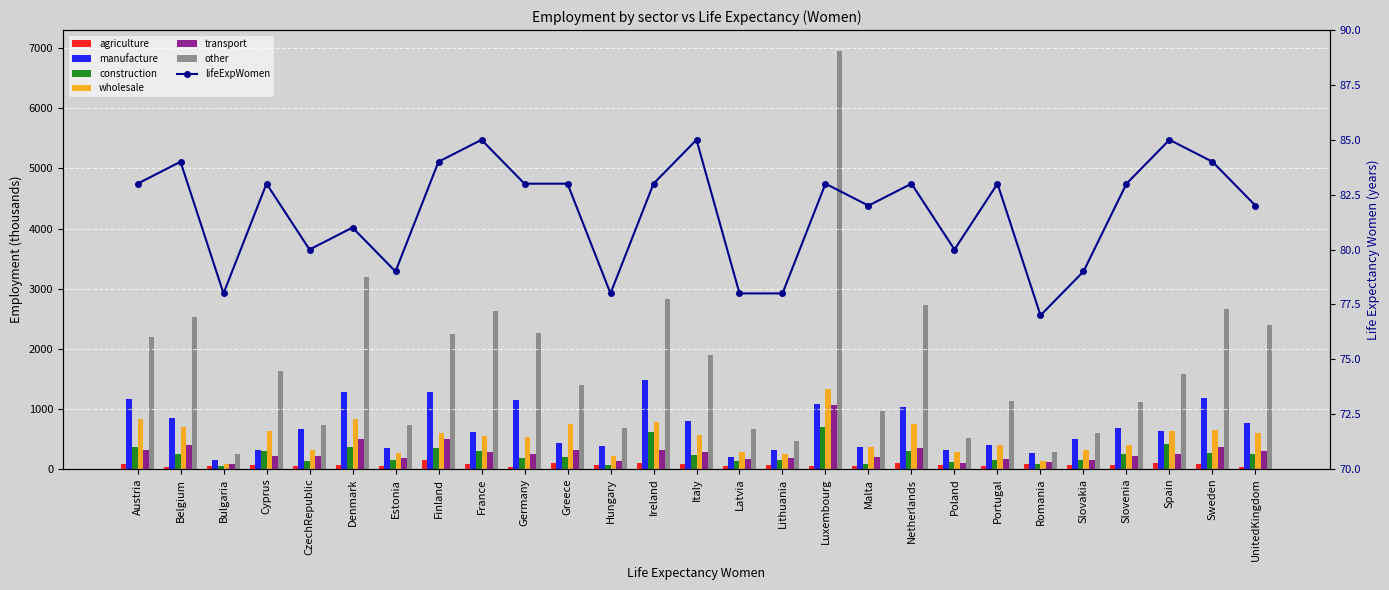

Between Austria and UnitedKingdom, which is larger?

Austria